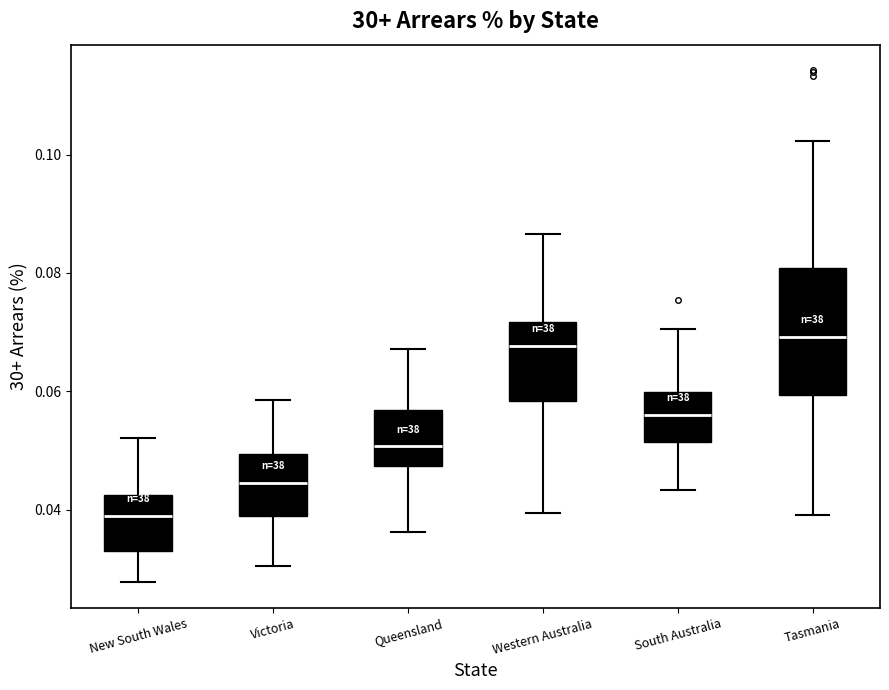

Which box is the tallest, from its lower edge to its upper edge?

Tasmania